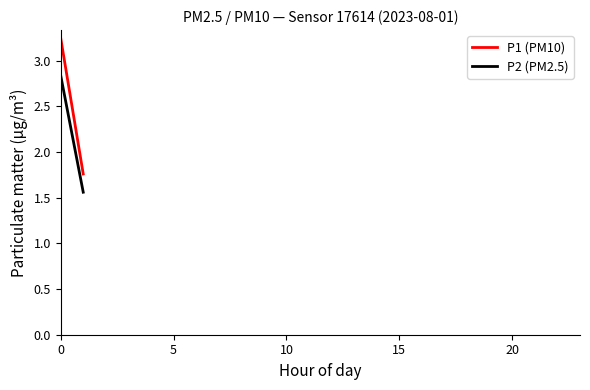

The value of P2 (PM2.5) at 5 is 2.1. True or false?

False